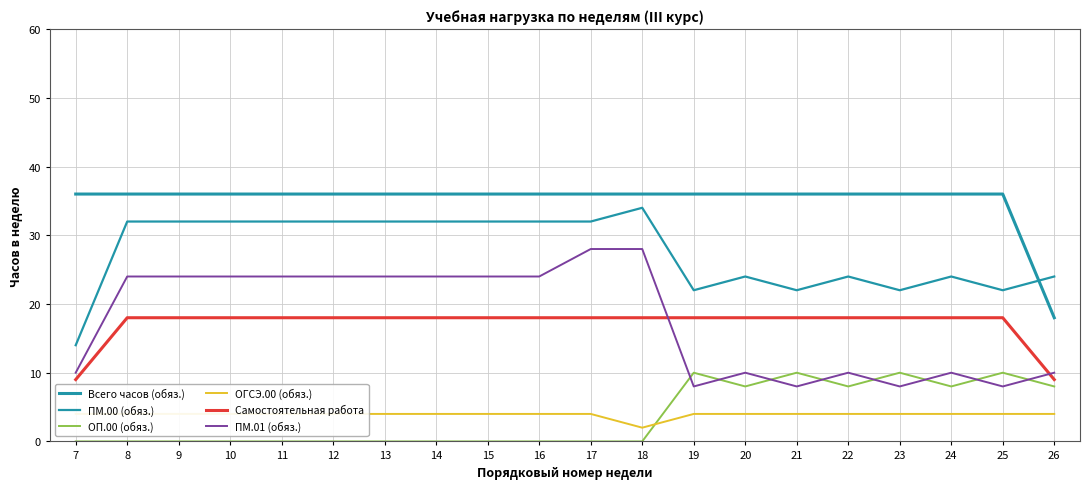

The value of ОГСЭ.00 (обяз.) at 7 is 2. True or false?

False